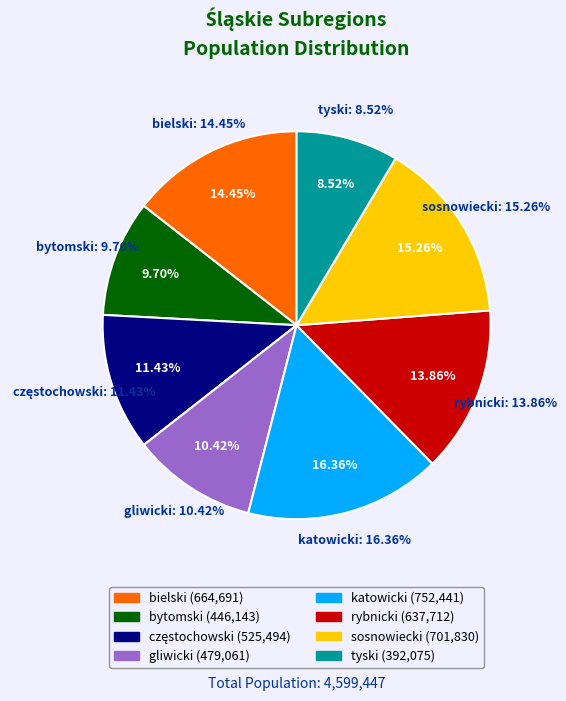

Which slice is the largest?

katowicki